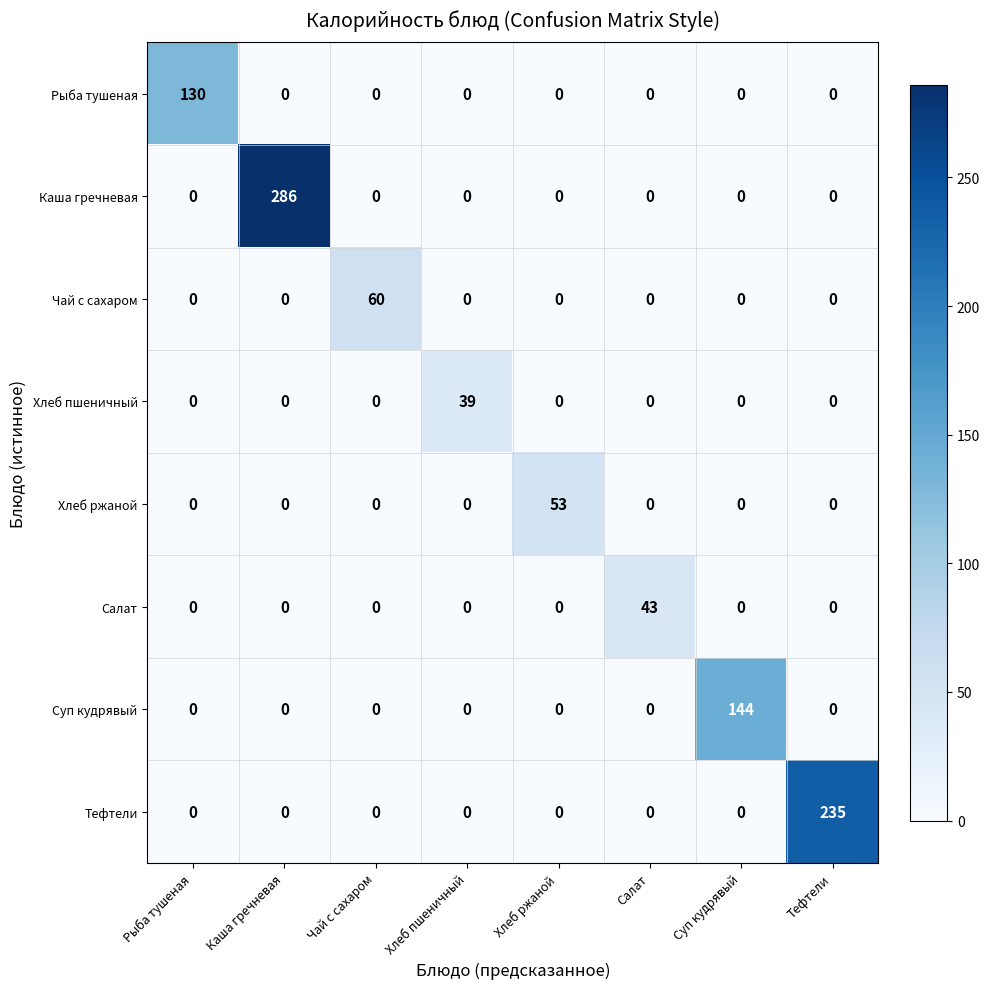

What is the spread (max minus min) of values at Тефтели?

235